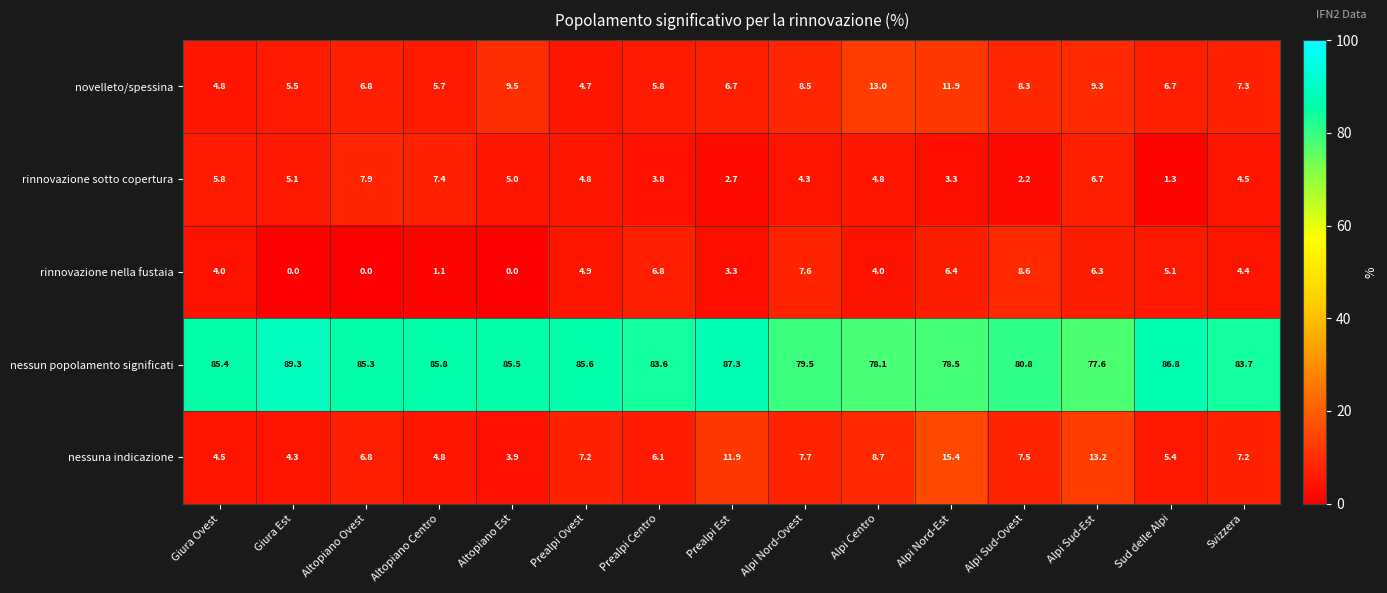

At which category is the sum across all series the highest?

Alpi Nord-Est